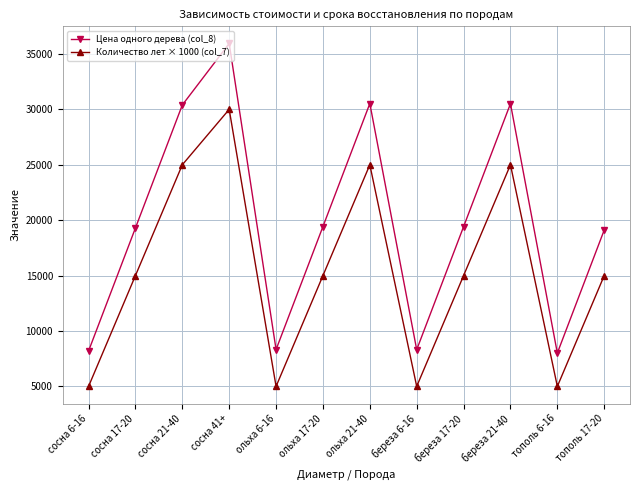

Count the number of data series in this chart.

2